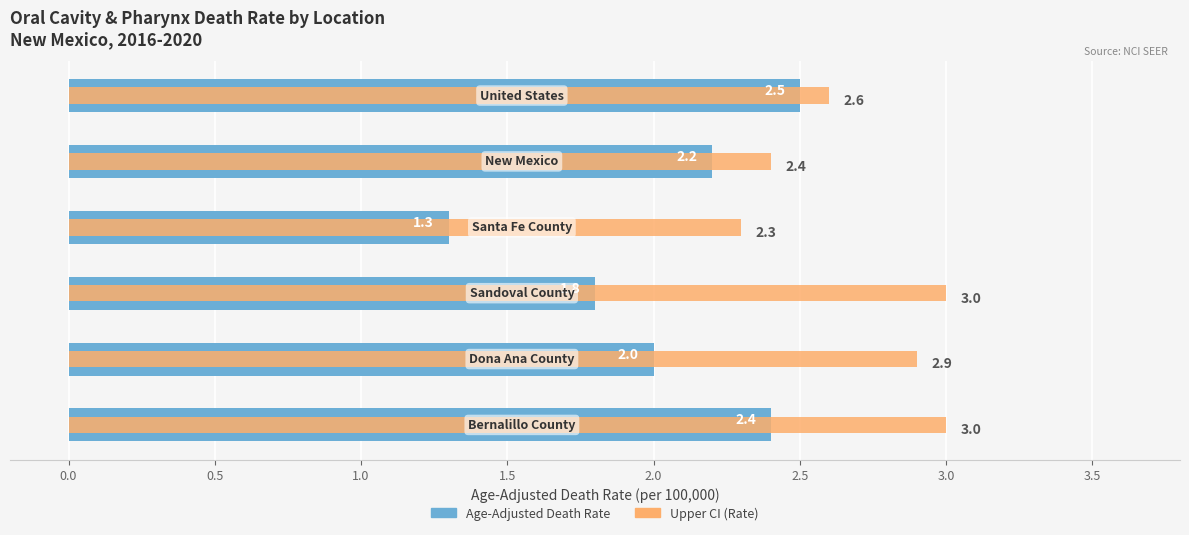

What is the maximum value shown in the chart?

3.0